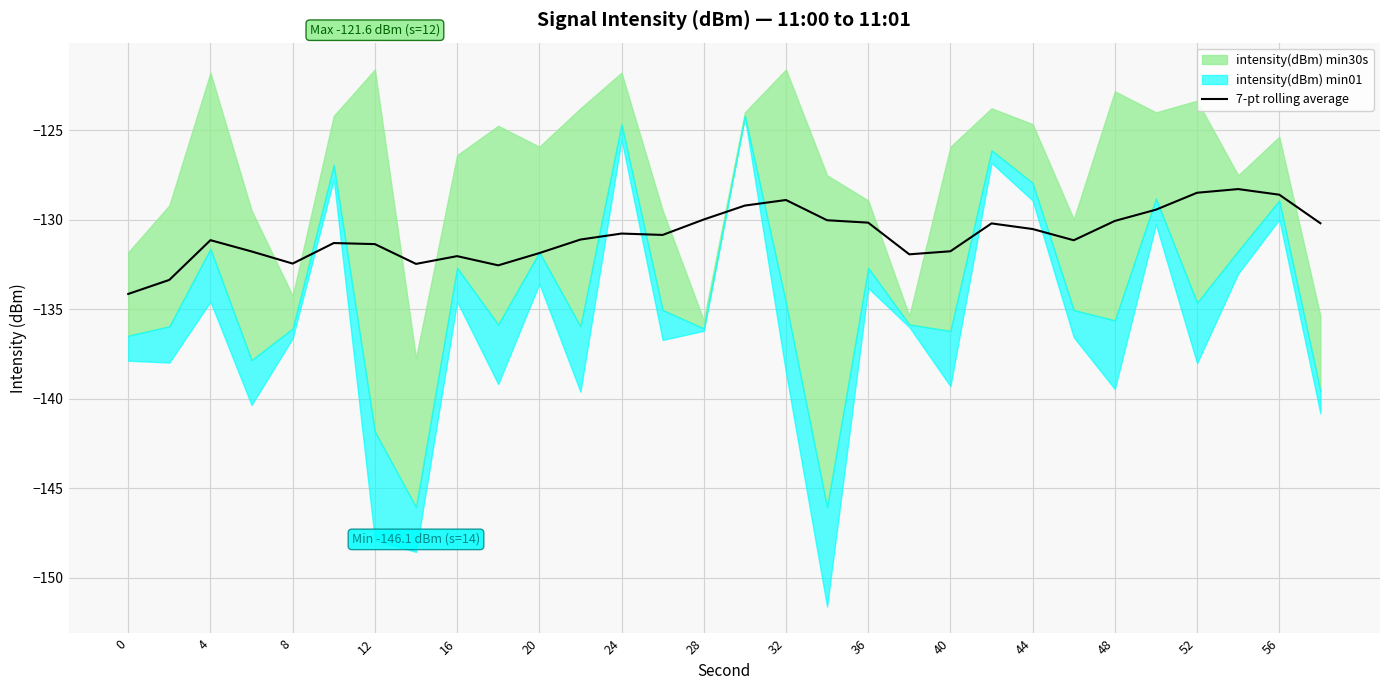

What is the minimum value for 7-pt rolling average?

-134.1